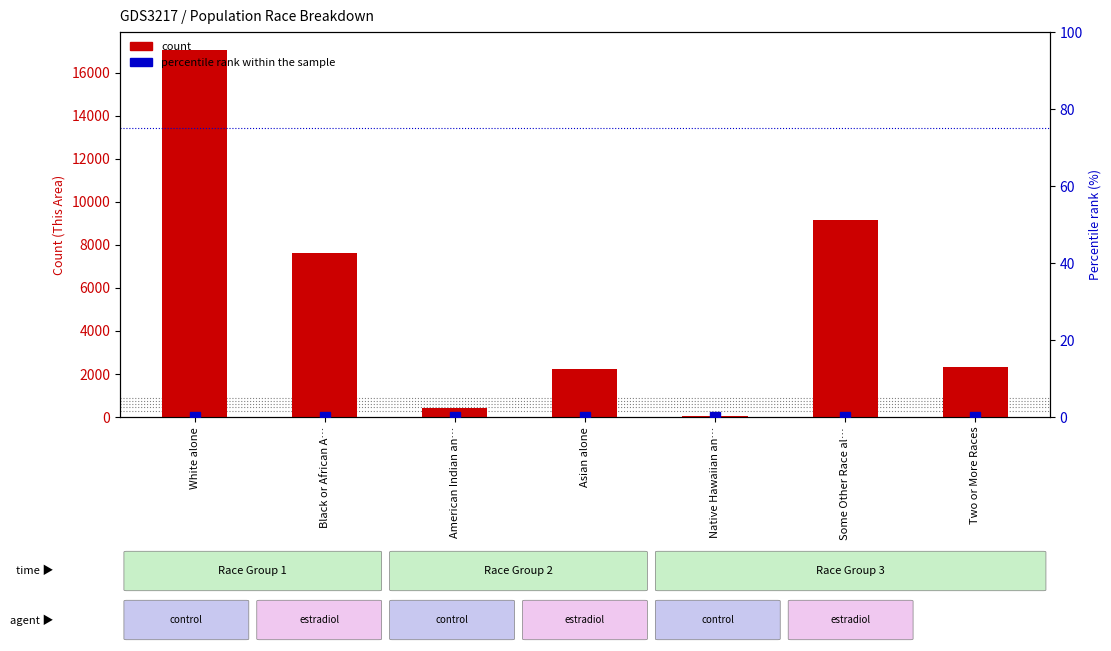

At which label does count reach its peak?

White alone